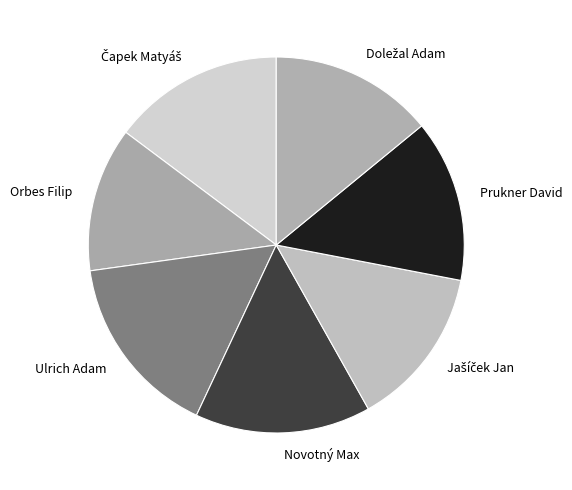

Is Ulrich Adam the majority of the pie?

No